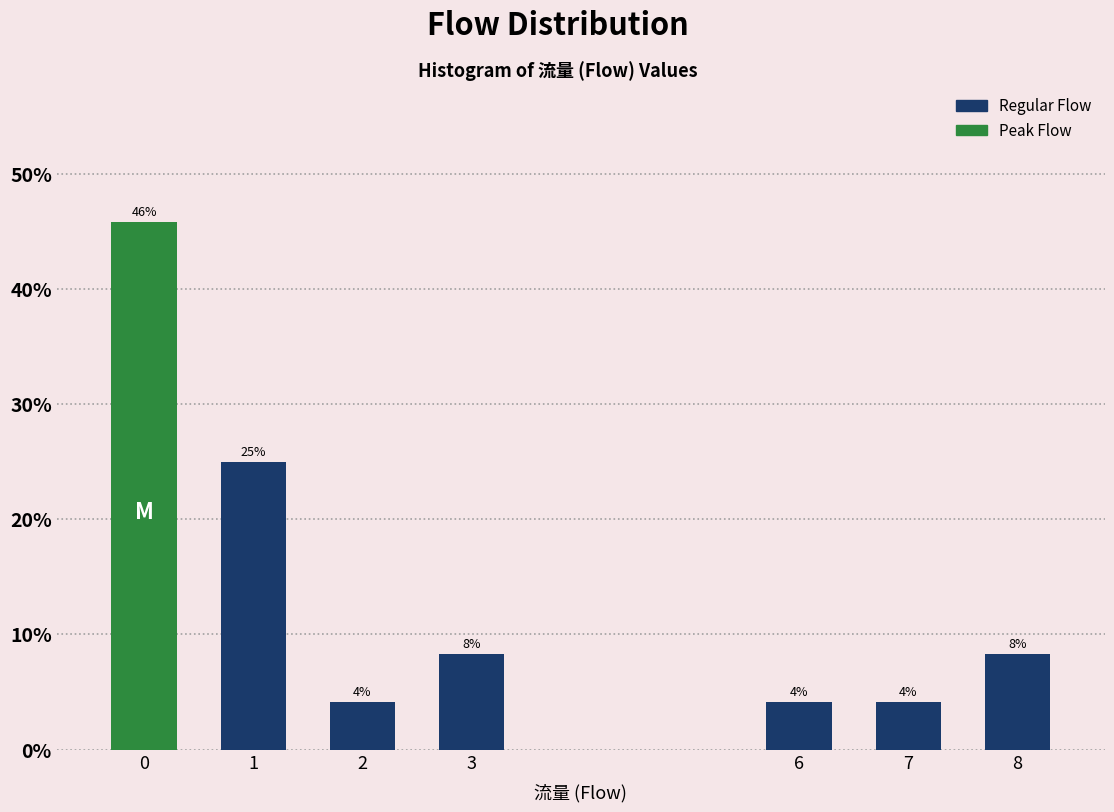

How many bars are there in total?

7